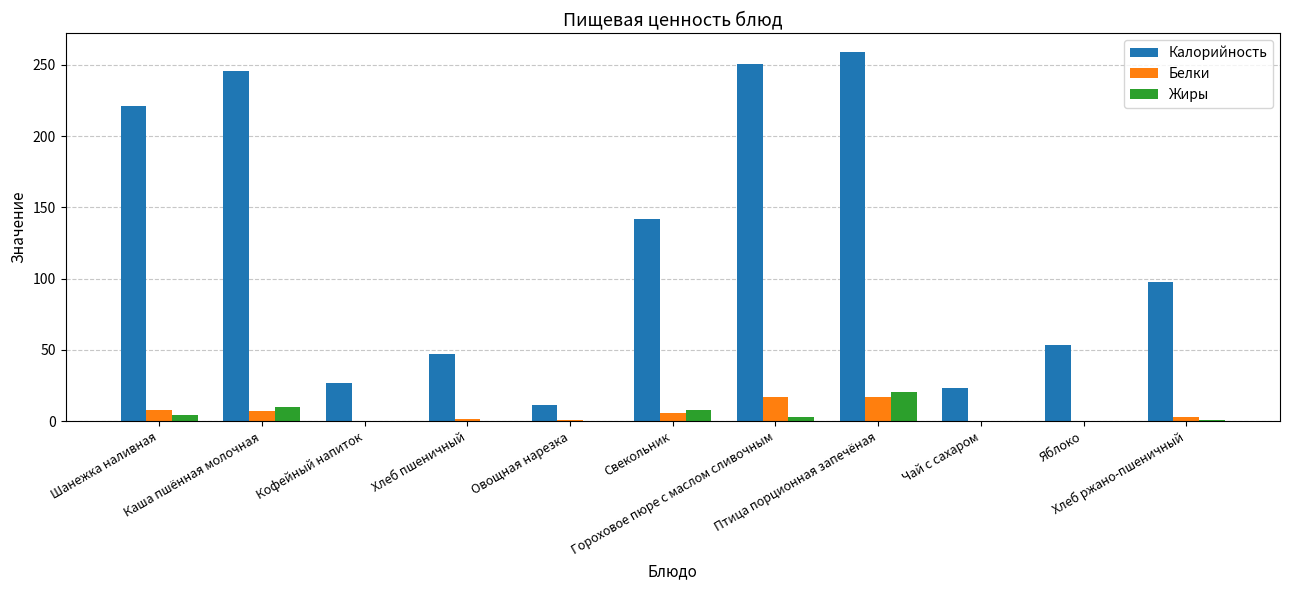

What is the sum of all Белки values?

62.2